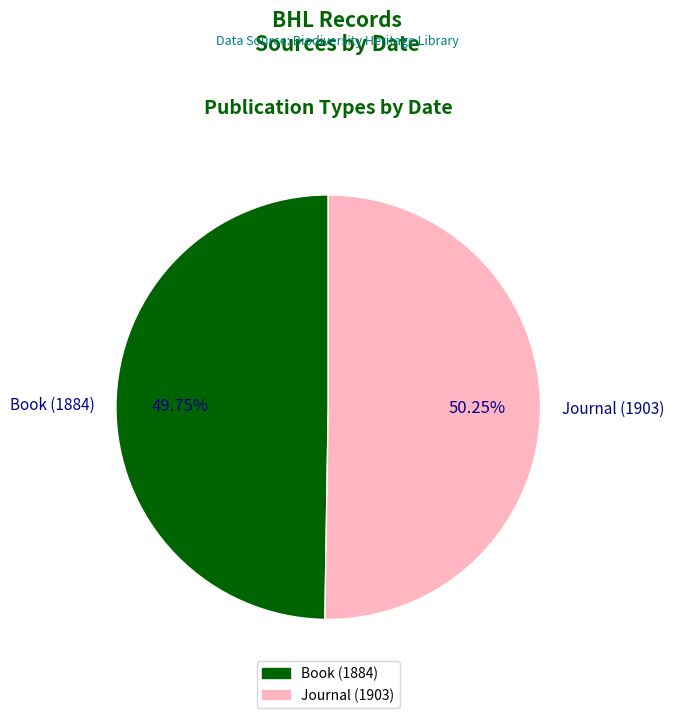

What percentage is the Book (1884) slice, to the nearest percent?

50%